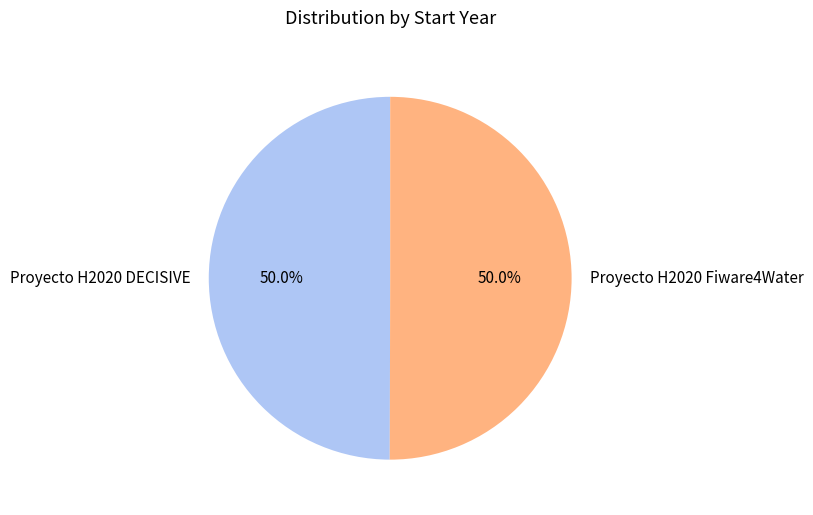

What percentage is NOT represented by Proyecto H2020 DECISIVE?

50.0%